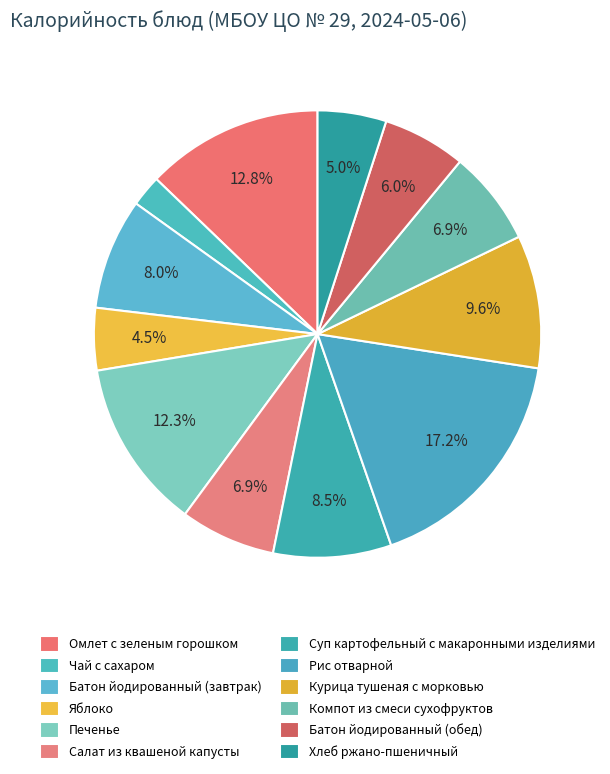

The Яблоко slice represents 5% of the pie. True or false?

True